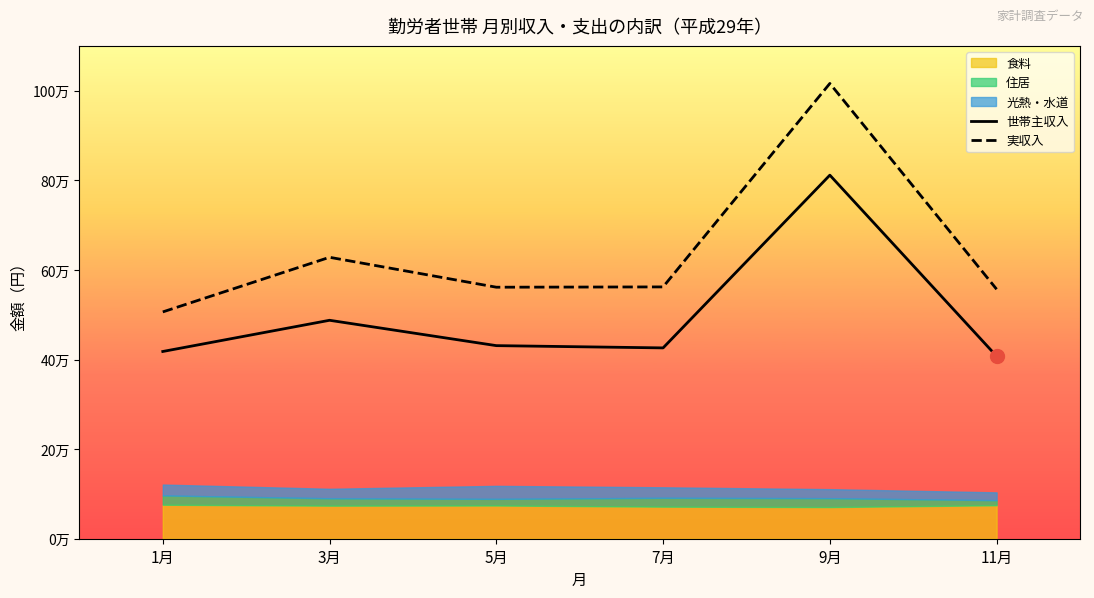

What is the label of the 2nd point from the right?

9月